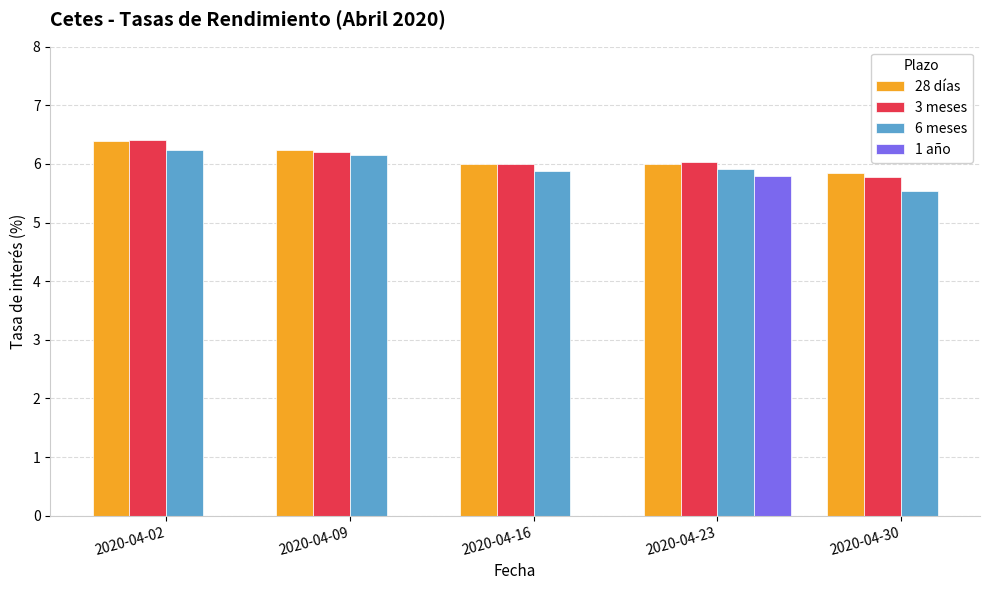

Which series has the widest spread of values?

6 meses